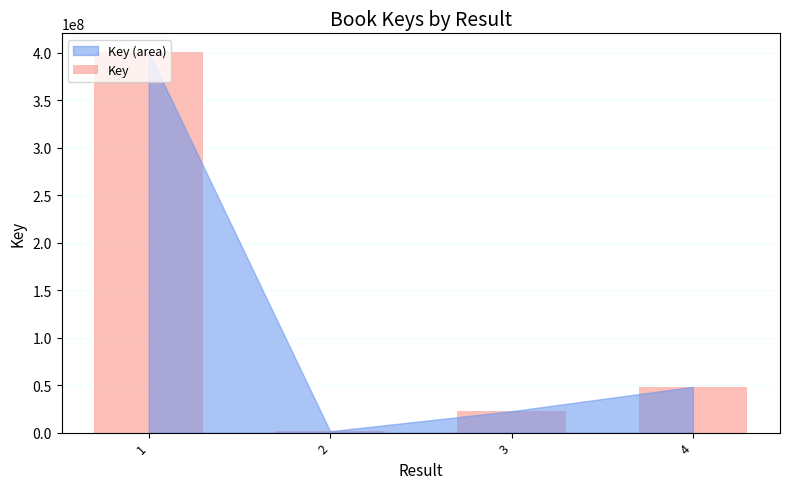

Is it true that the value at 1 is 675663564?

False